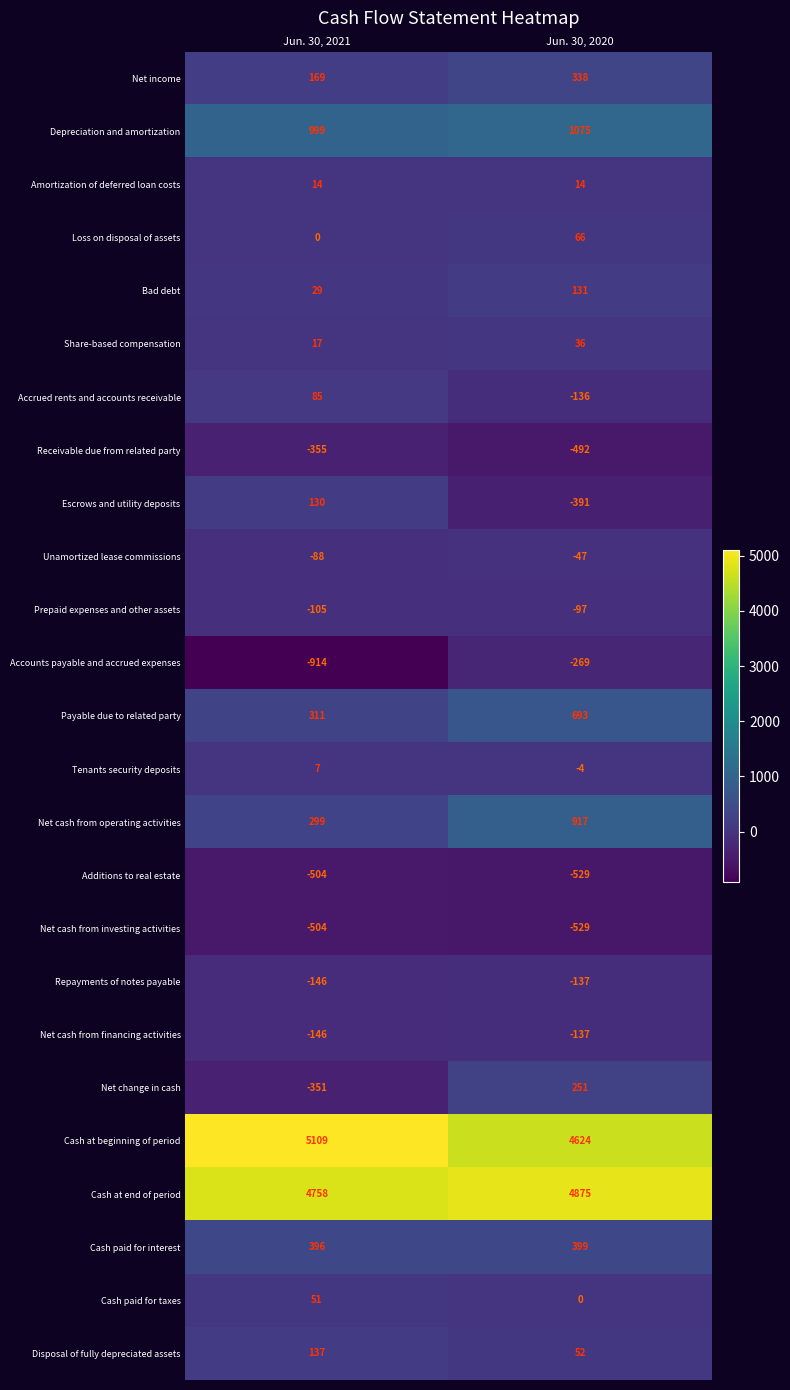

What is the difference between the highest and lowest values at Jun. 30, 2020?

5404